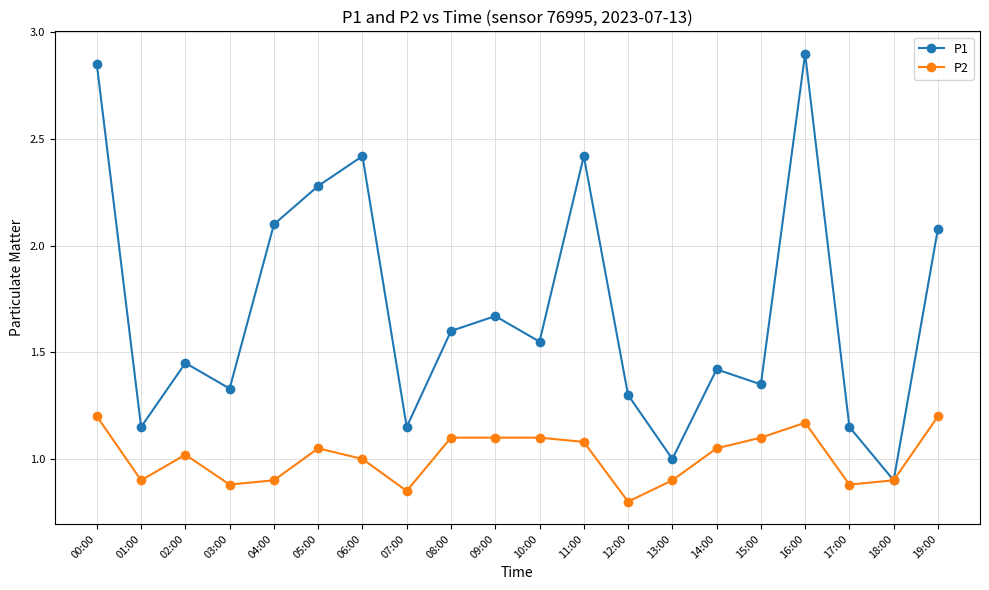

What are all the series names shown in the legend?

P1, P2